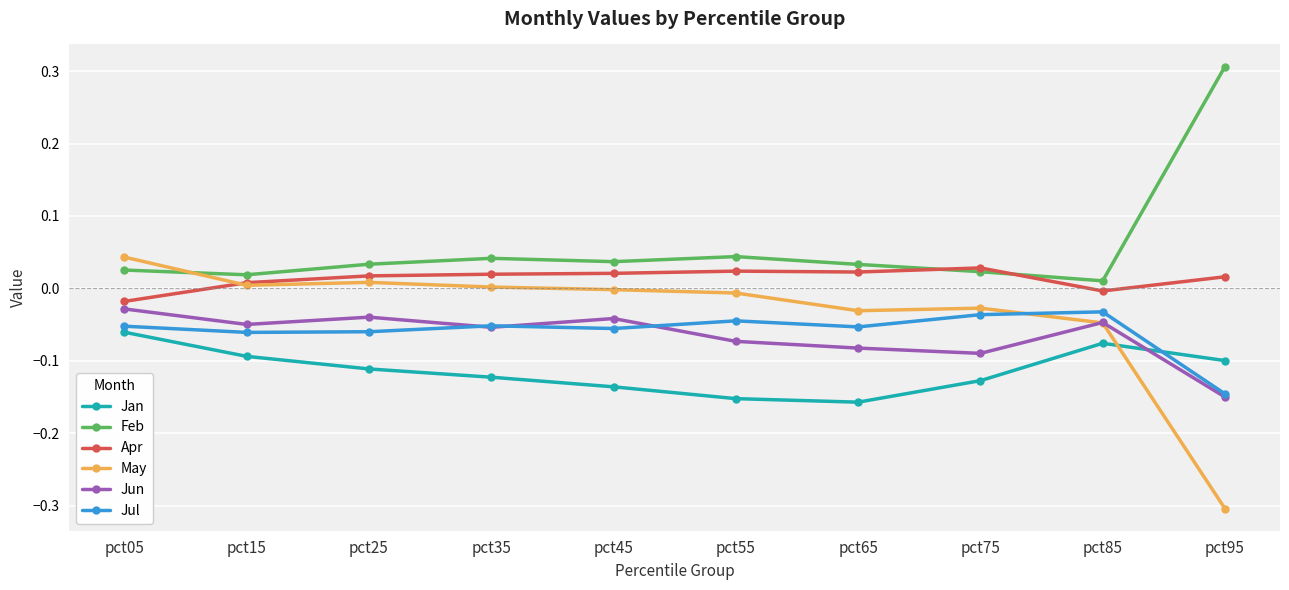

Where is Feb nearest to the value 0?

pct85